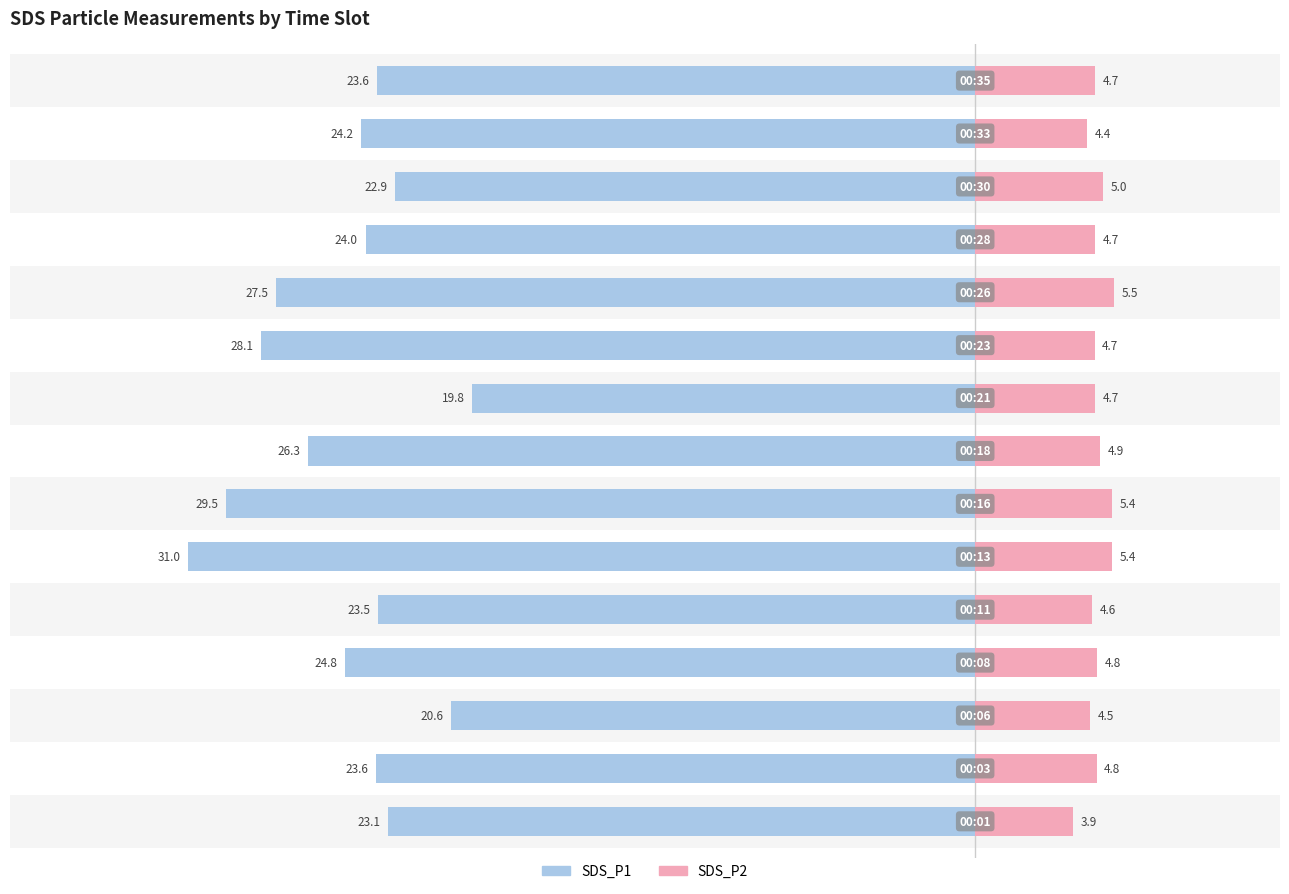

How many bars are there in each group?

2